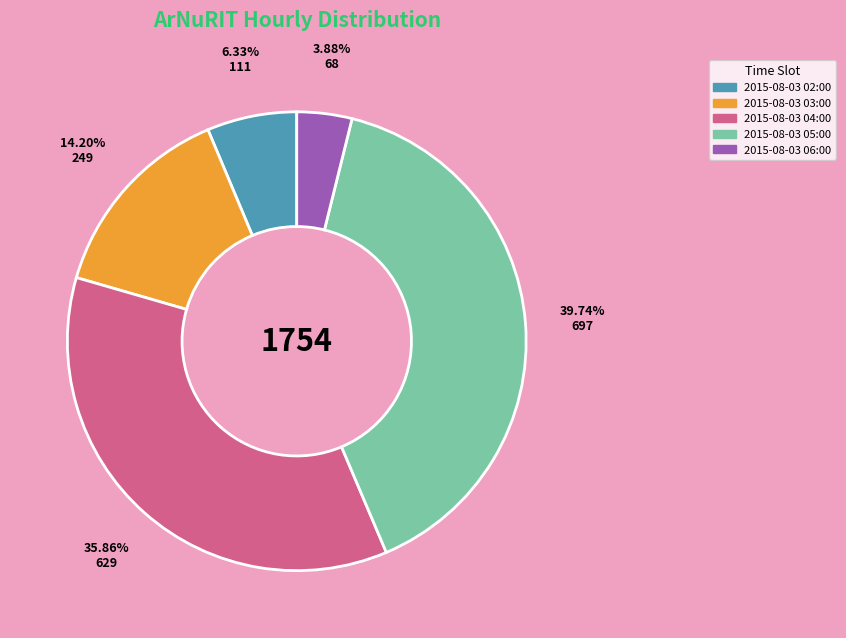

Is there a majority slice in this chart?

No